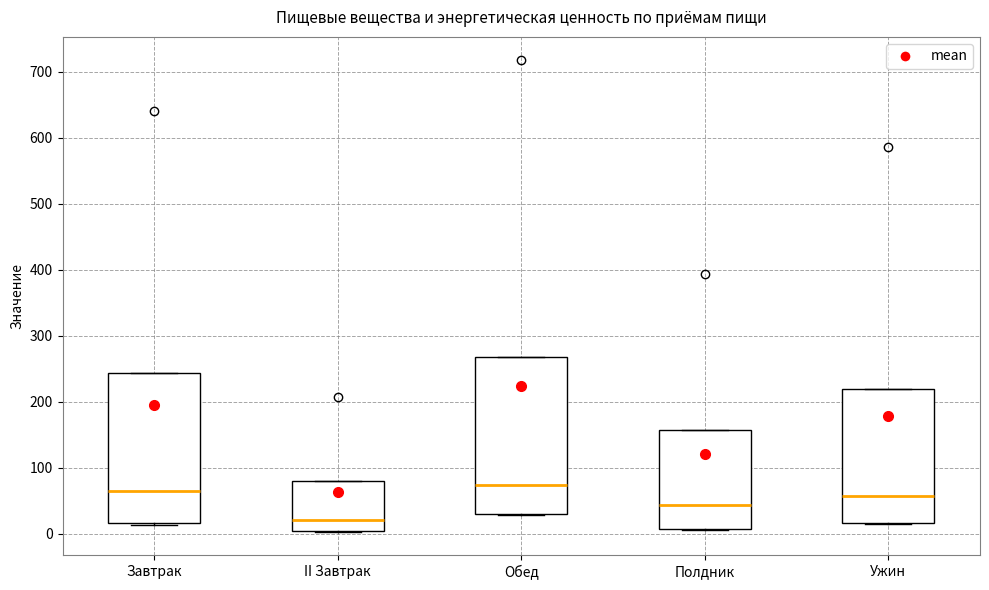

Where is the upper edge of the box for Завтрак on the y-axis? The values are not printed on the chart, so give them approximately, as read against the axis.

240